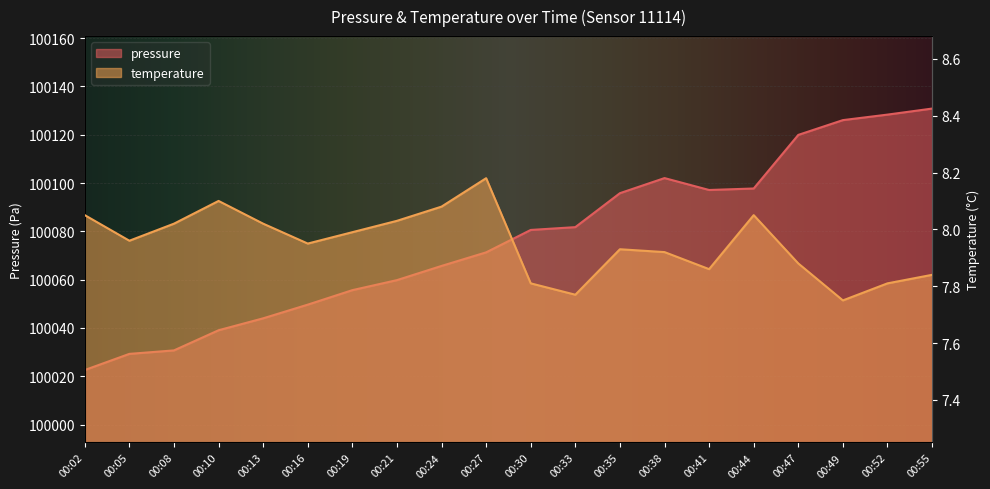

True or false: temperature and pressure cross at least once.

False